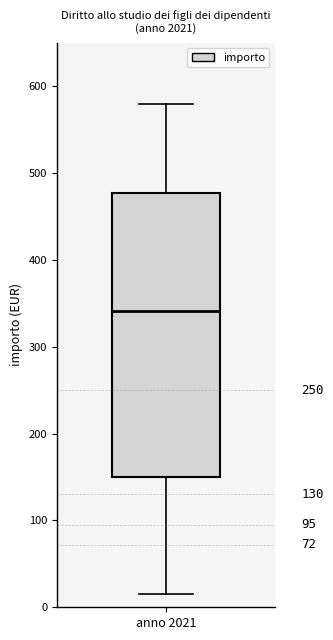

Transcribe this box plot: give where the median line is, the range the box spans, and where the two whiskers end, as read against the y-axis. The values are not printed on the chart, so give them approximately, as read against the axis.

median 340, box 150 to 480, whiskers 20 to 580